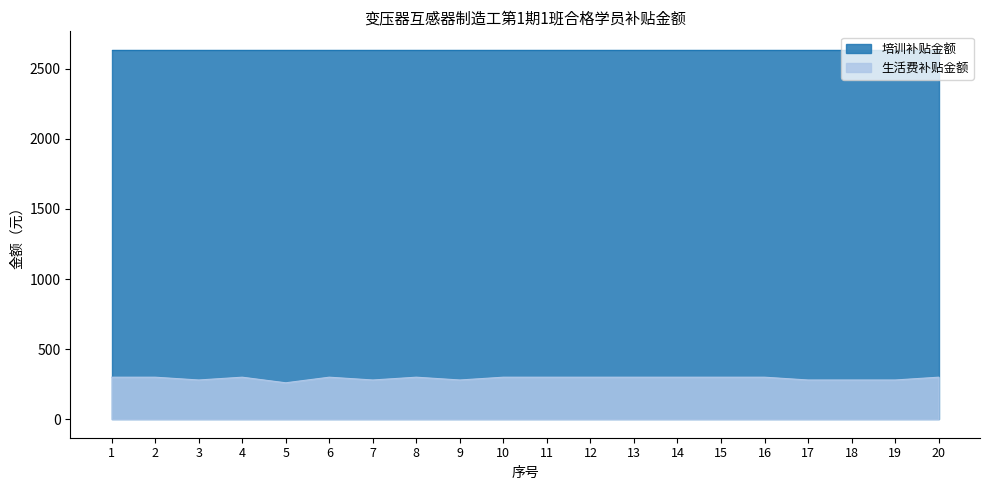

How many series are shown in this chart?

2